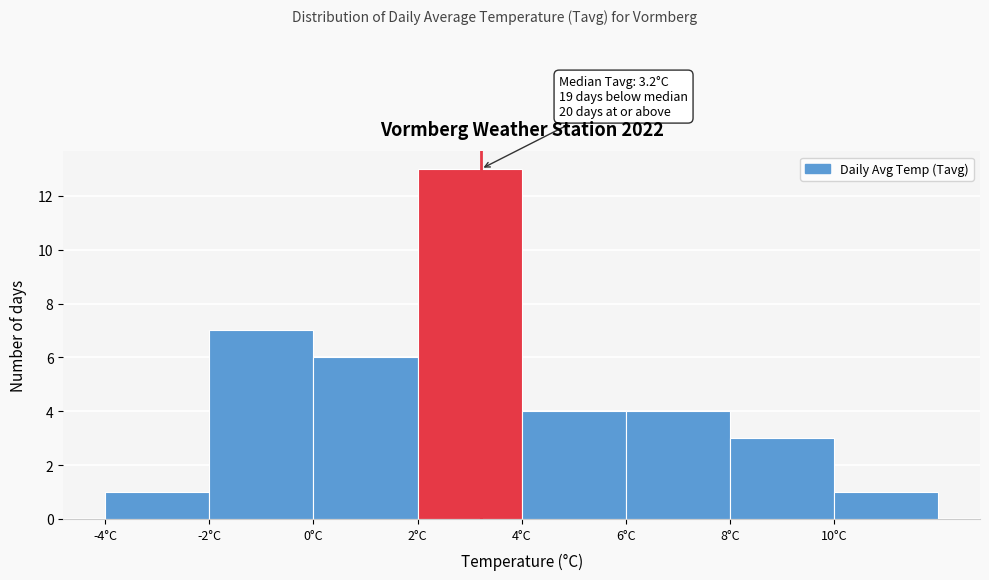

Over which range of the x-axis is the bar tallest?

2 to 4